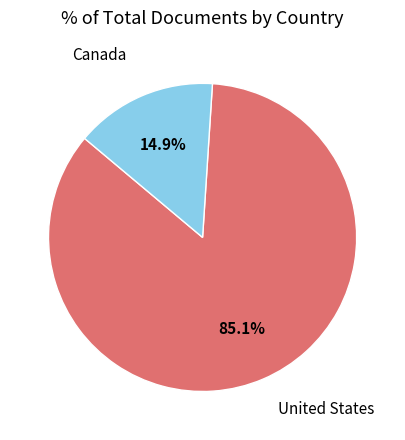

Is there a majority slice in this chart?

Yes